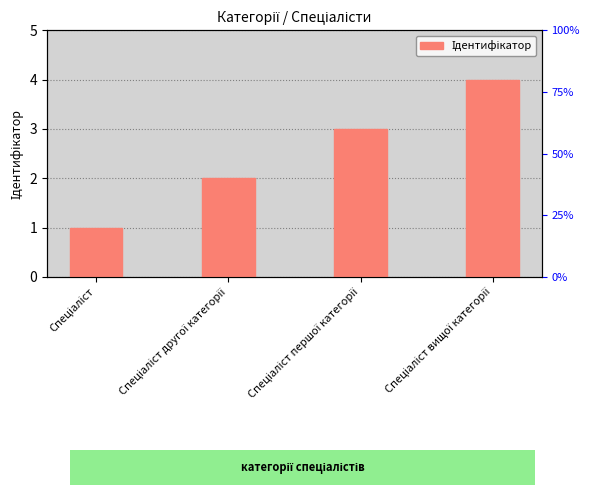

Reading left to right, extract all data points from this chart.

Спеціаліст=1	Спеціаліст другої категорії=2	Спеціаліст першої категорії=3	Спеціаліст вищої категорії=4